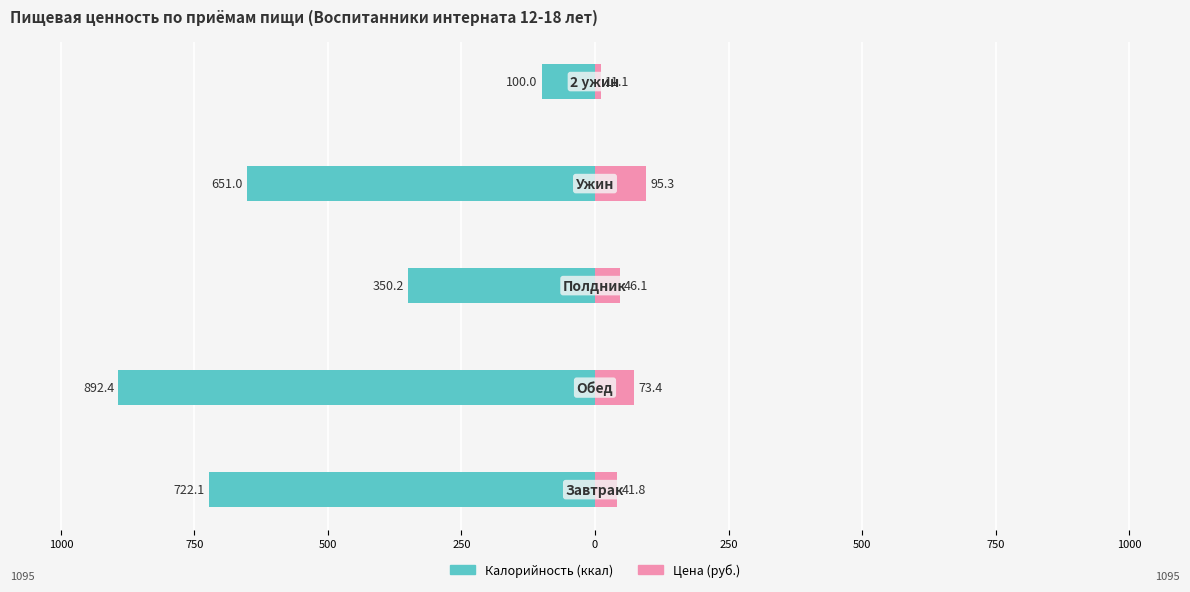

What is the difference between the Цена (руб.) values at 500 and 750?

49.2